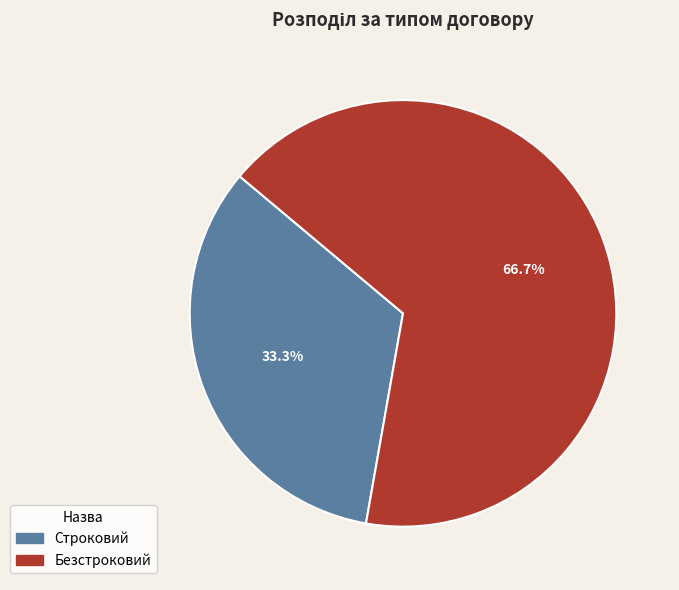

Rank the categories by value from lowest to highest.

Строковий, Безстроковий